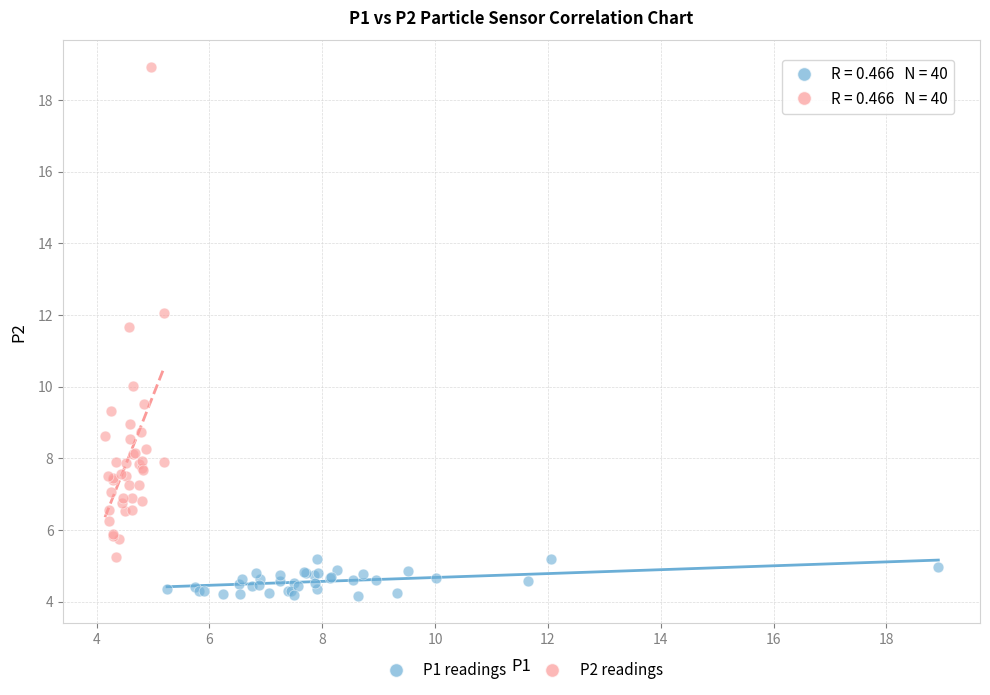

What are all the series names shown in the legend?

P1 readings, P2 readings